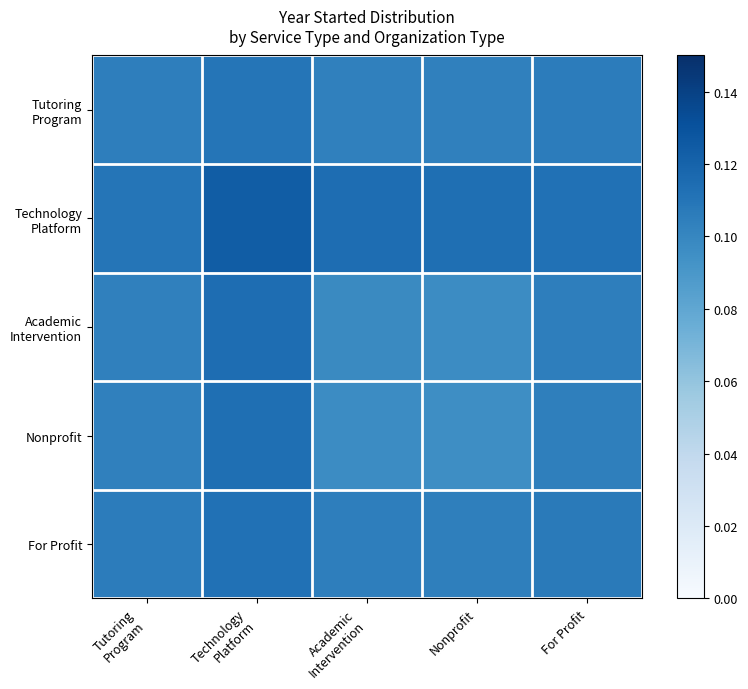

What is the total value across all series at Nonprofit?

0.5